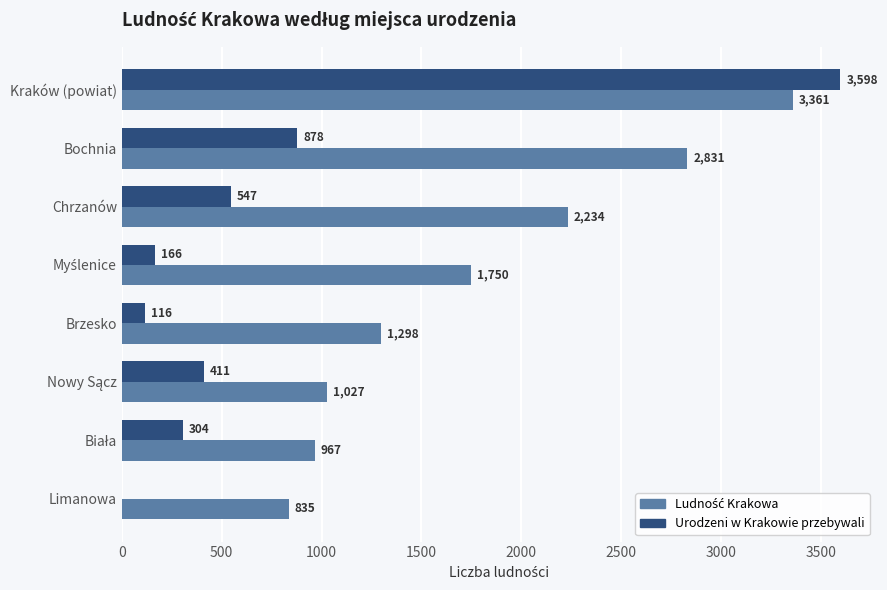

The value of Urodzeni w Krakowie przebywali at Bochnia is 878. True or false?

True